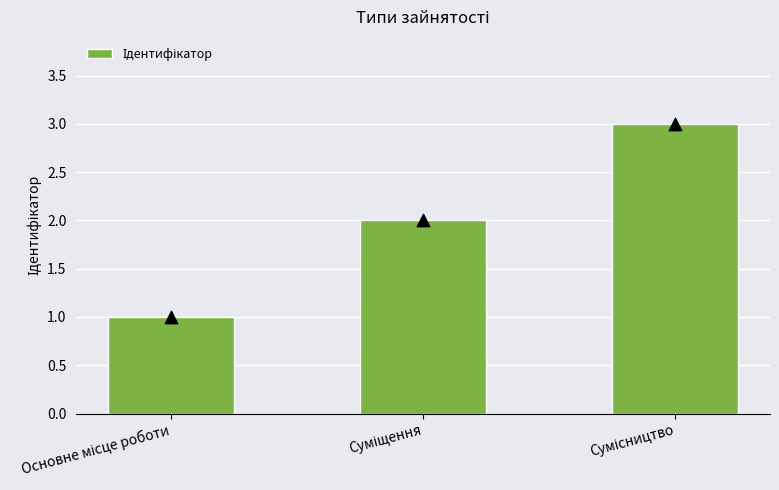

What is the ratio of the value at Суміщення to the value at Сумісництво?

0.7